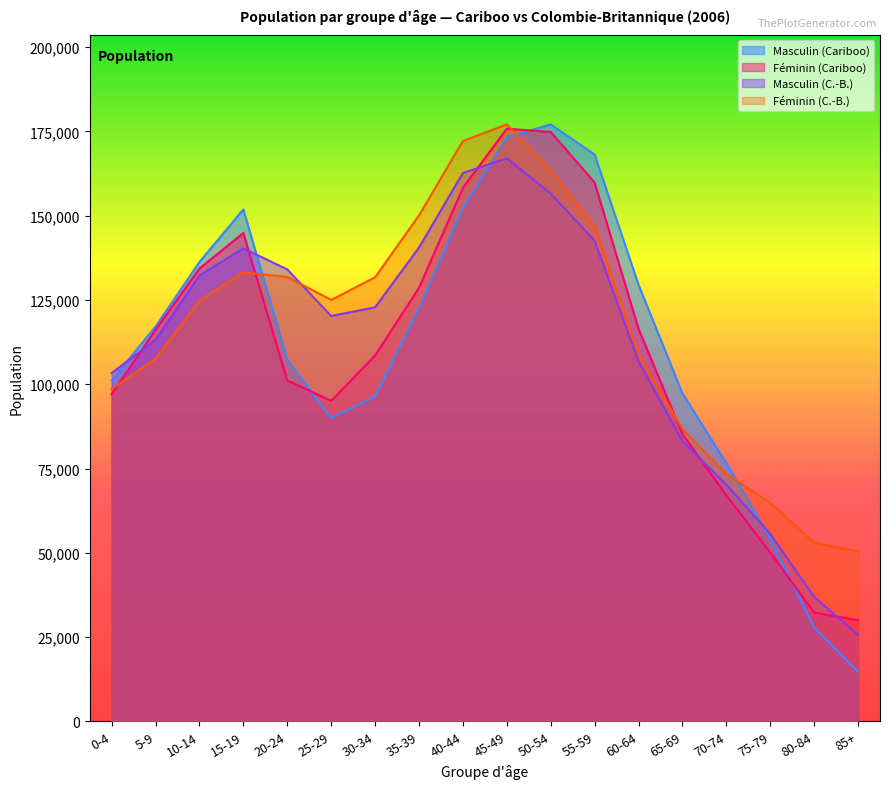

True or false: Masculin (C.-B.) and Féminin (Cariboo) cross at least once.

True